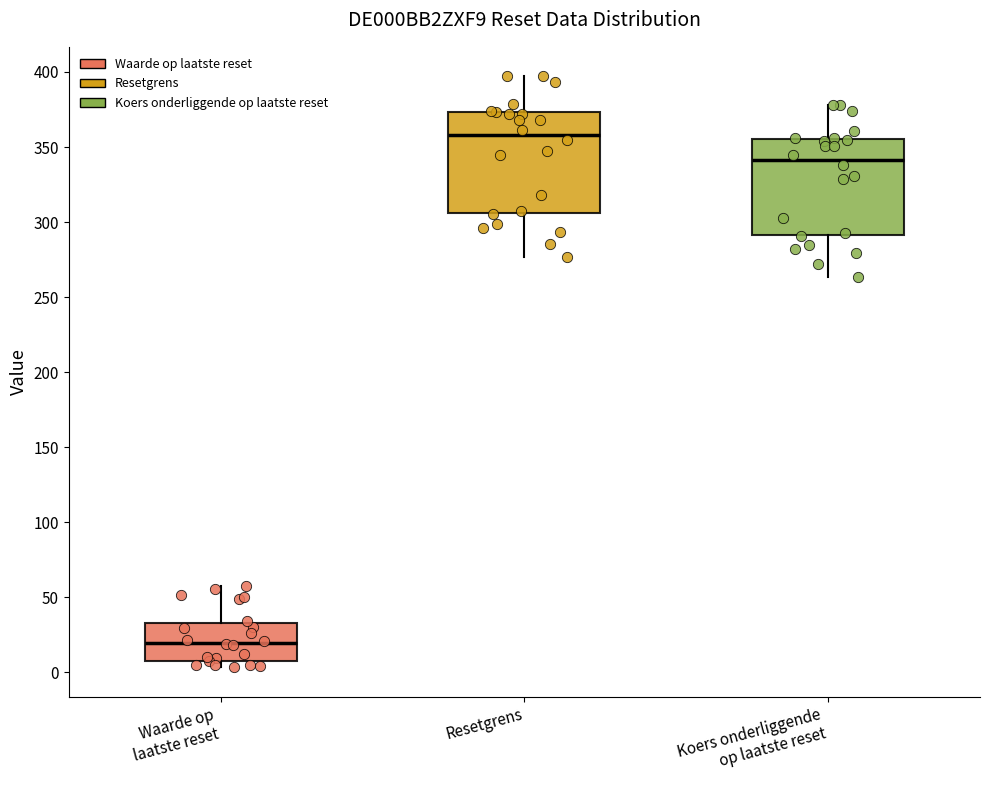

Reading left to right, transcribe this box plot: for each box, give where its median line is, the range the box spans, and where its two whiskers end, as read against the y-axis. The values are not printed on the chart, so give them approximately, as read against the axis.

Waarde op laatste reset: median 20, box 10 to 35, whiskers 5 to 60
Resetgrens: median 360, box 305 to 375, whiskers 275 to 395
Koers onderliggende op laatste reset: median 340, box 290 to 355, whiskers 265 to 380